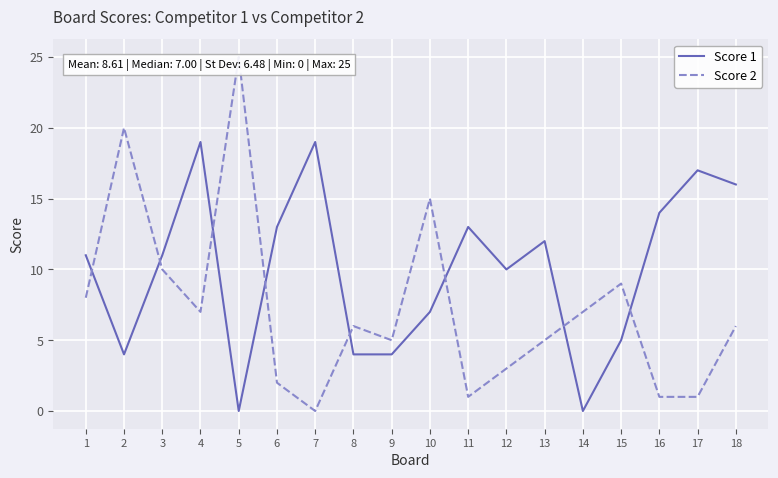

What is the average value of the Score 2 series?

7